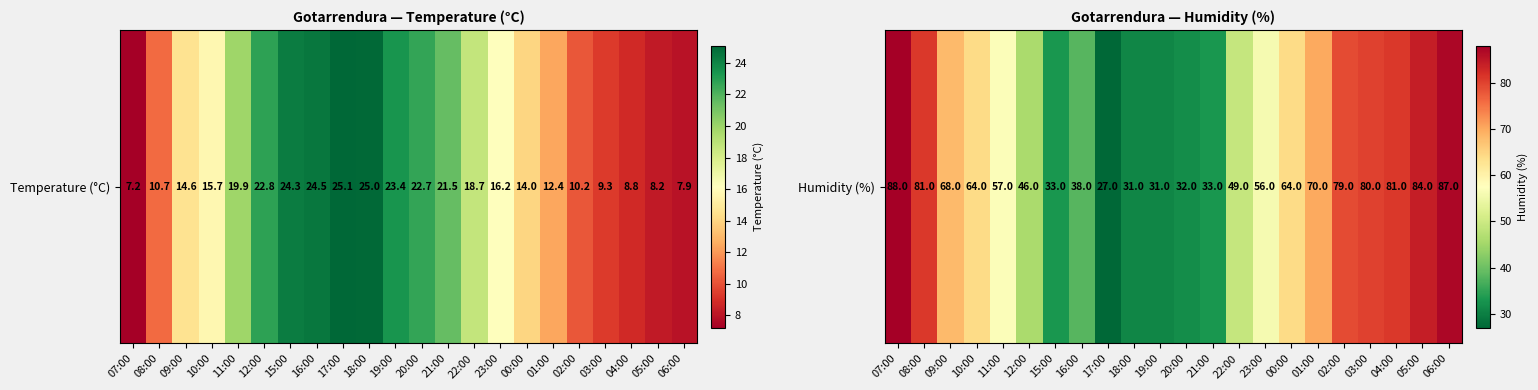

Which has a higher value, 22:00 or 16:00?

22:00